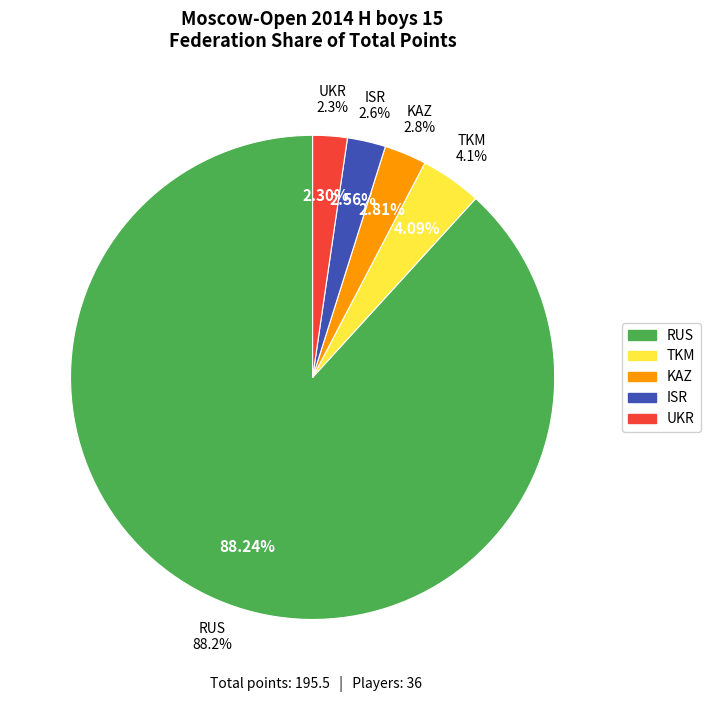

Which slice is the smallest?

UKR